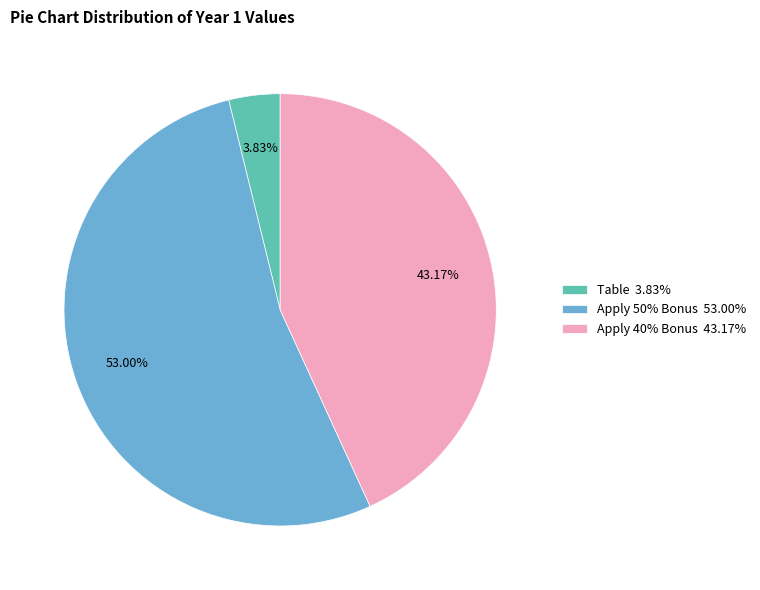

Is there a majority slice in this chart?

Yes